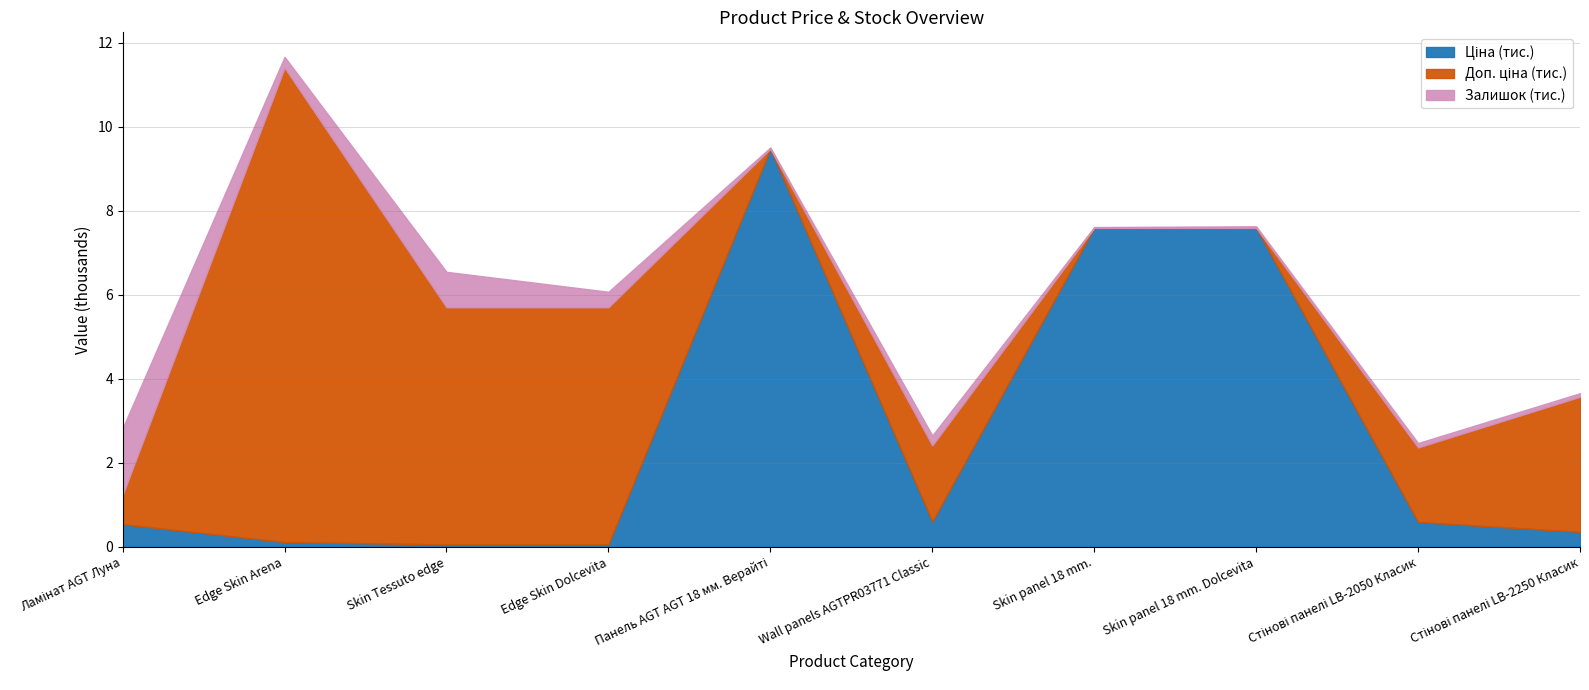

At which category is the sum across all series the highest?

Edge Skin Arena